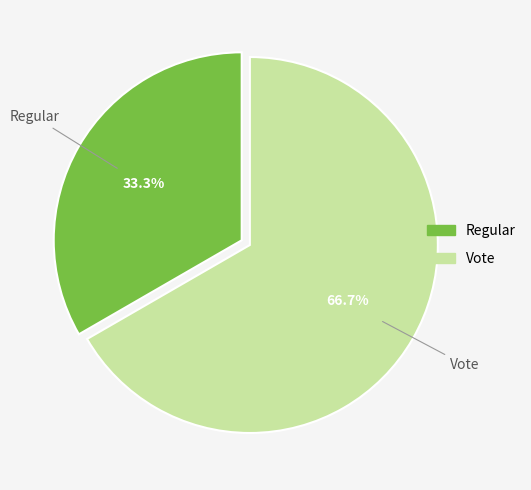

Approximately how many times larger is the value at Vote compared to Regular?

2.0